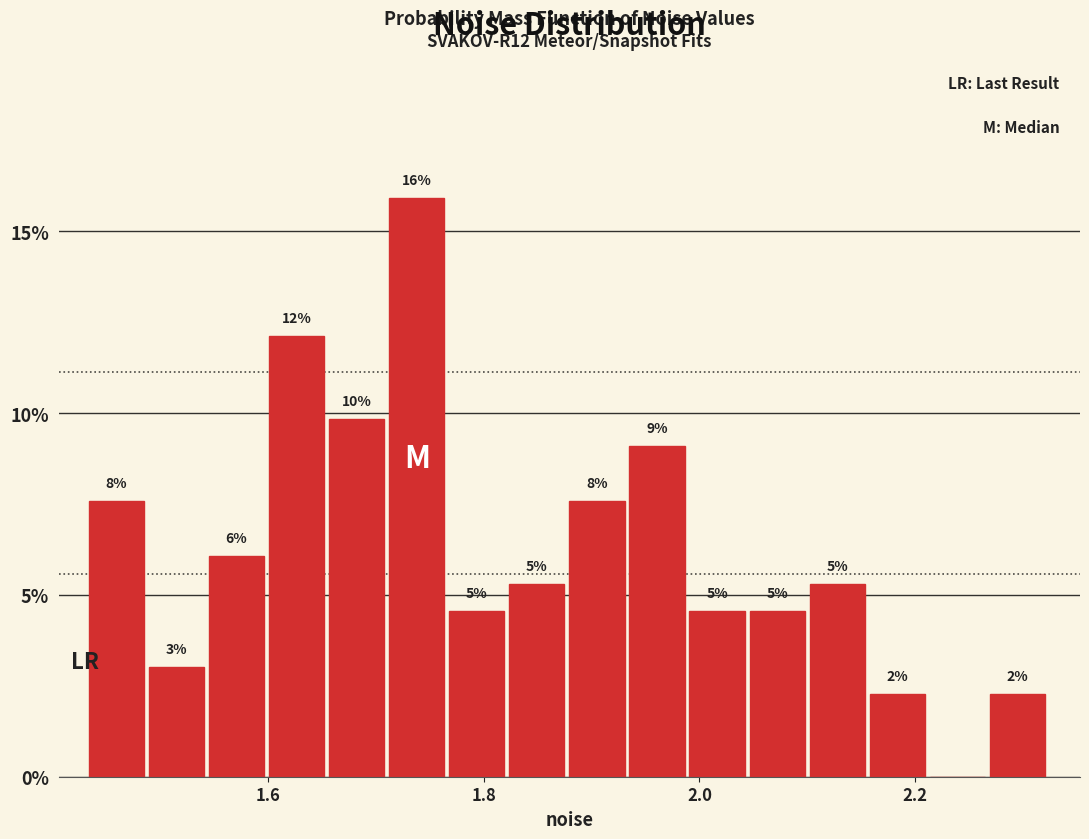

Read against the x-axis, roughly where is the centre of the tallest bar?

1.74